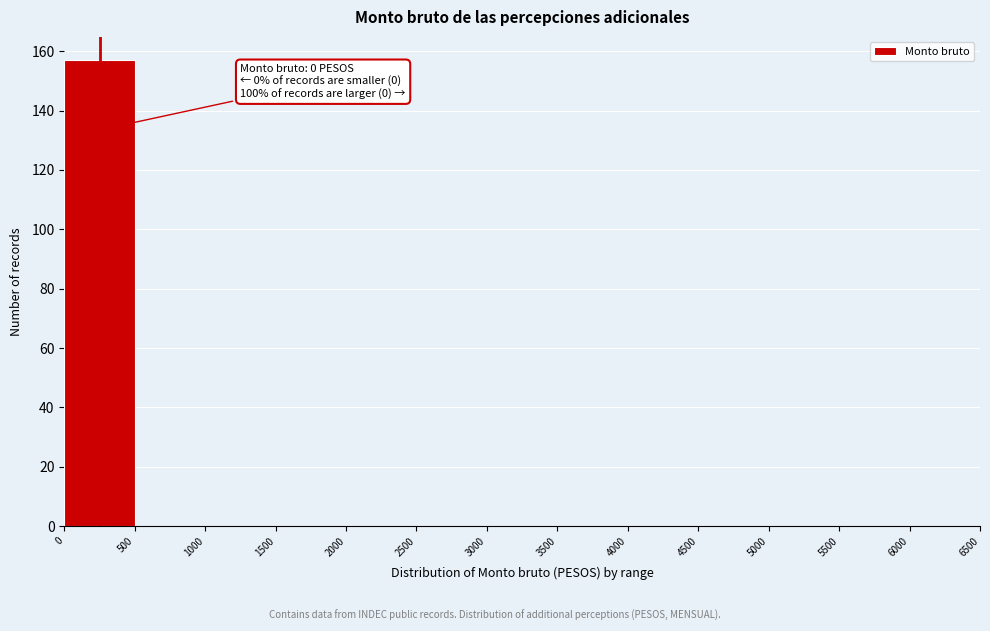

Over which range of the x-axis is the bar tallest?

0 to 500